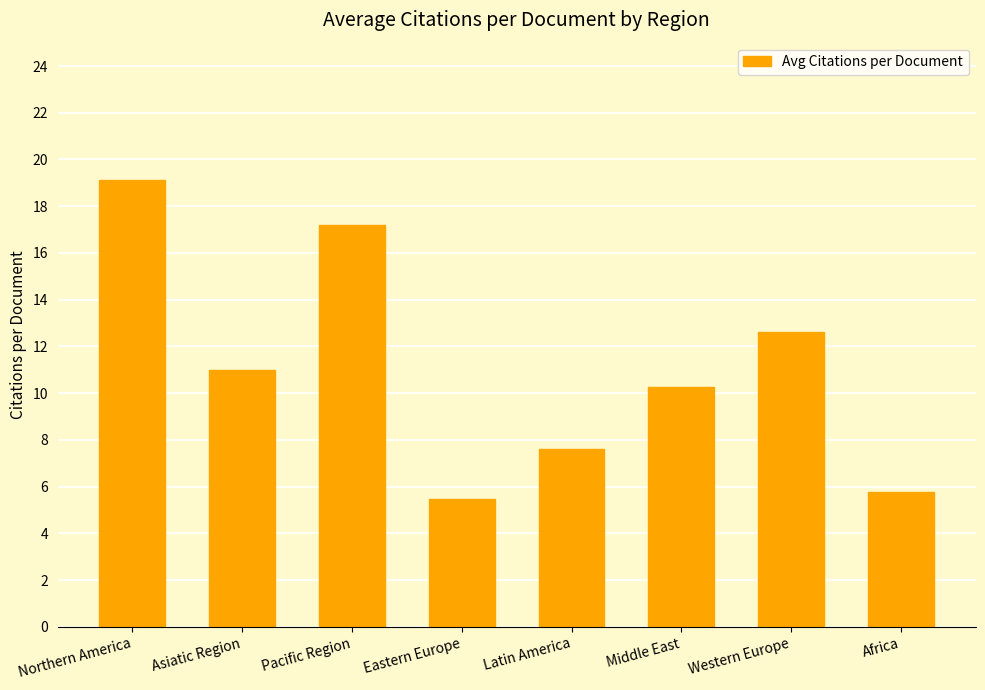

Are the bars horizontal?

No